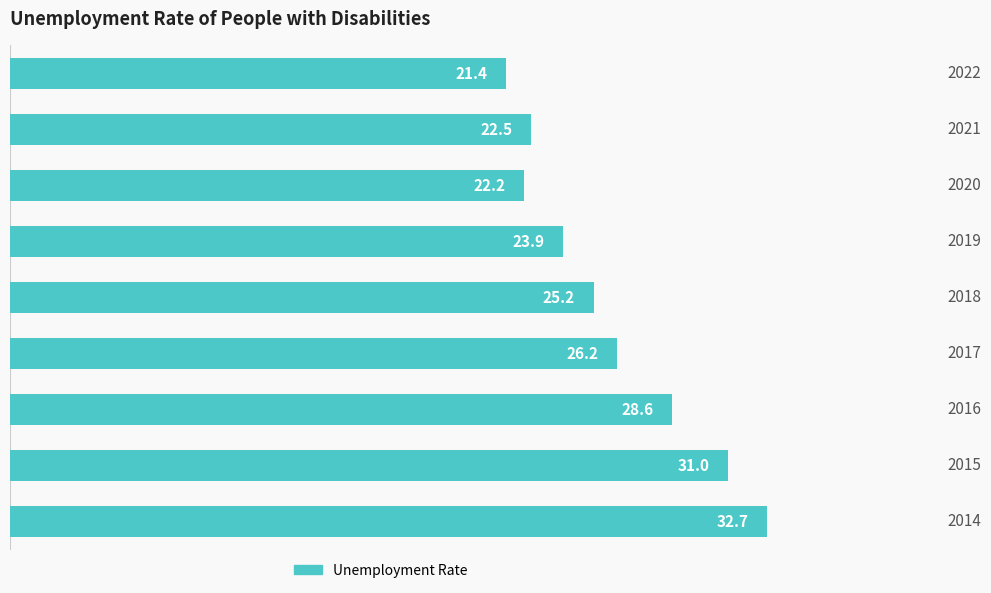

What is the maximum value shown in the chart?

32.7